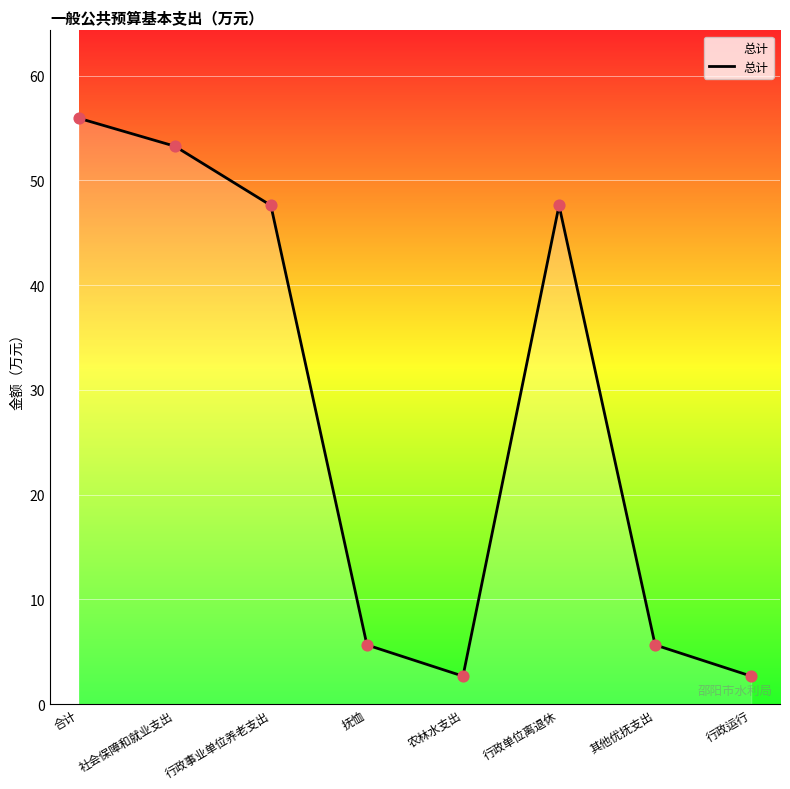

What is the change in value from 行政事业单位养老支出 to 行政运行?

-44.9